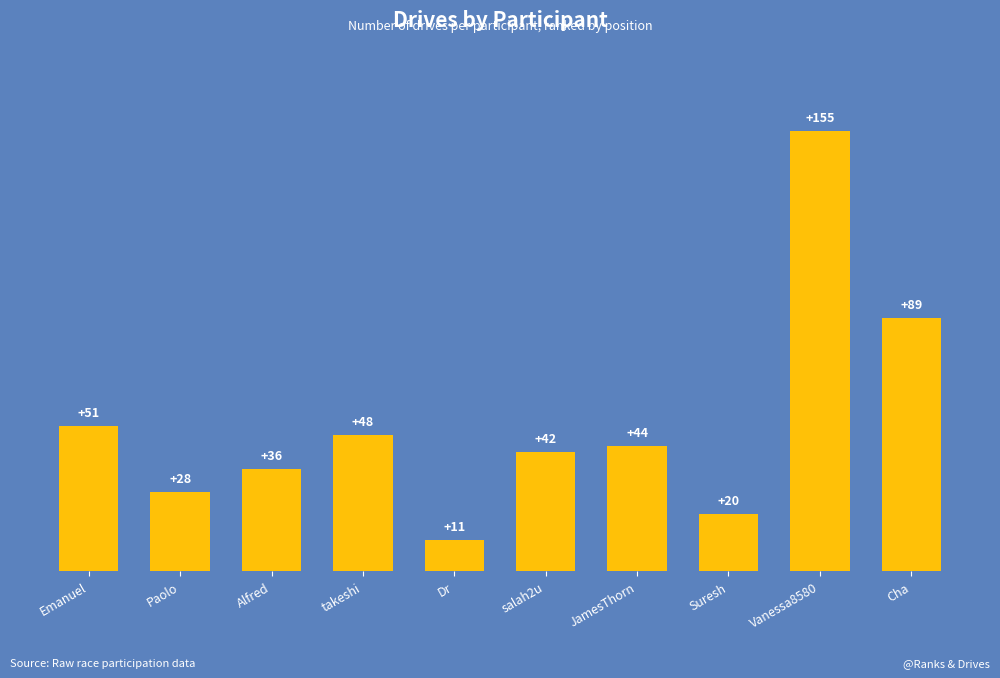

Where is the data nearest to the value 83?

Cha